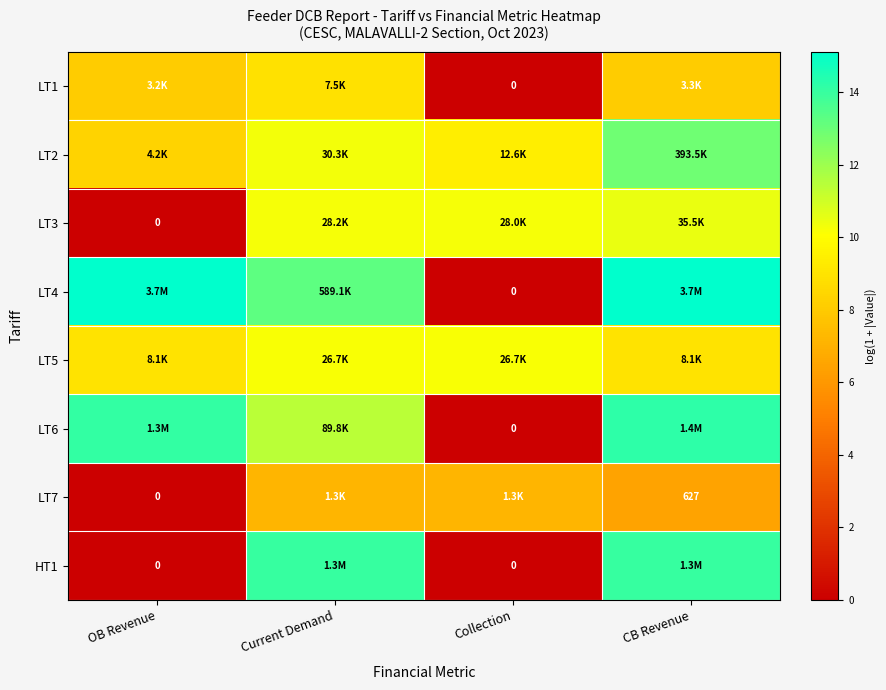

True or false: LT6 has a value of 14.1 at OB Revenue.

True